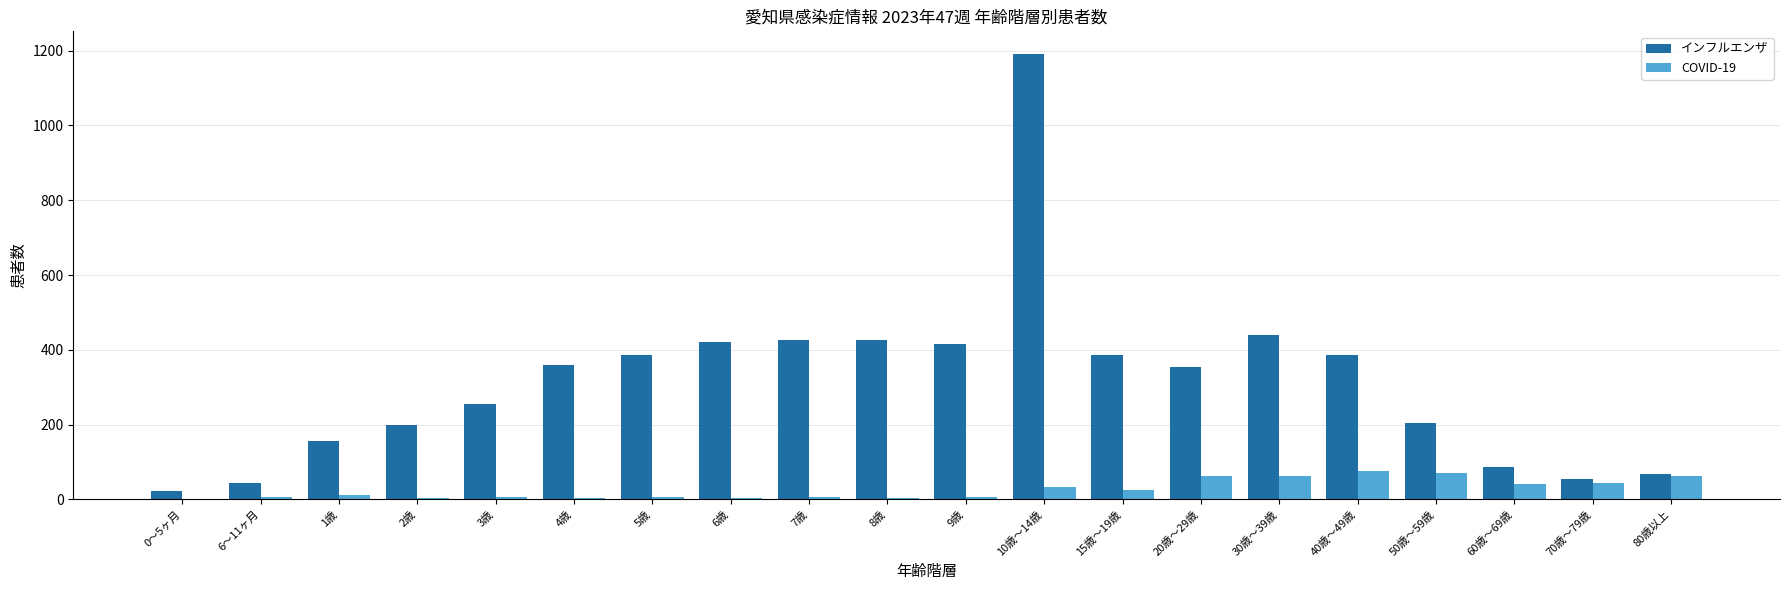

Is it true that COVID-19 equals 64 at 80歳以上?

True